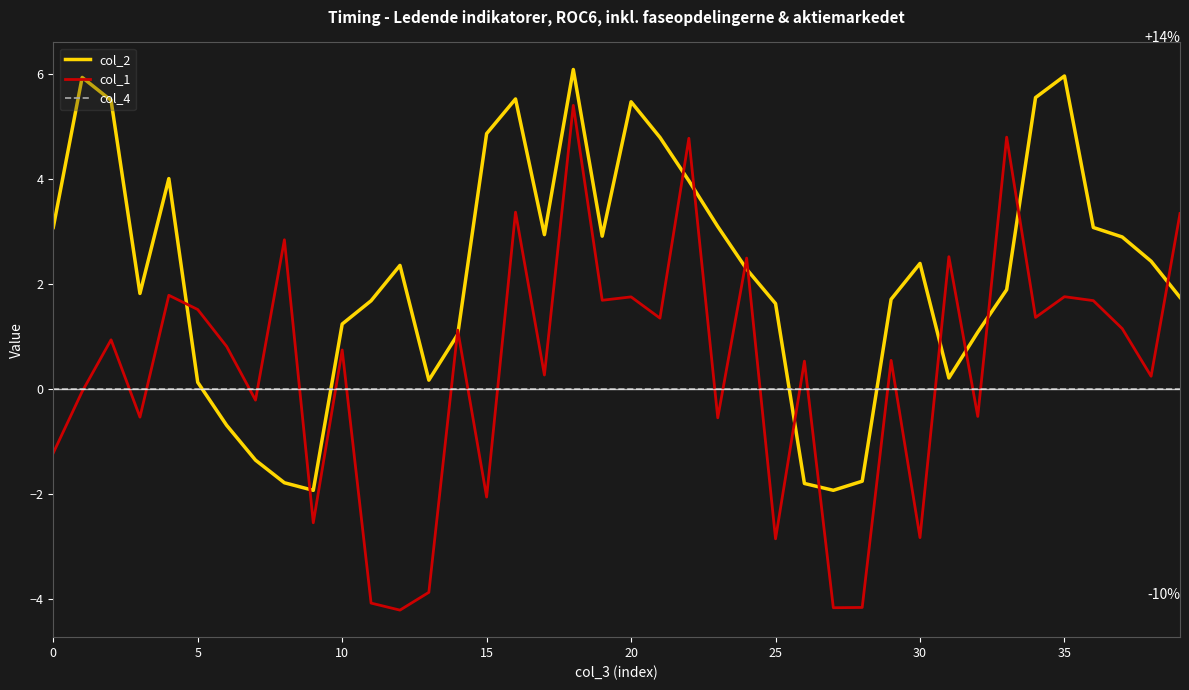

True or false: col_2 and col_4 cross at least once.

True